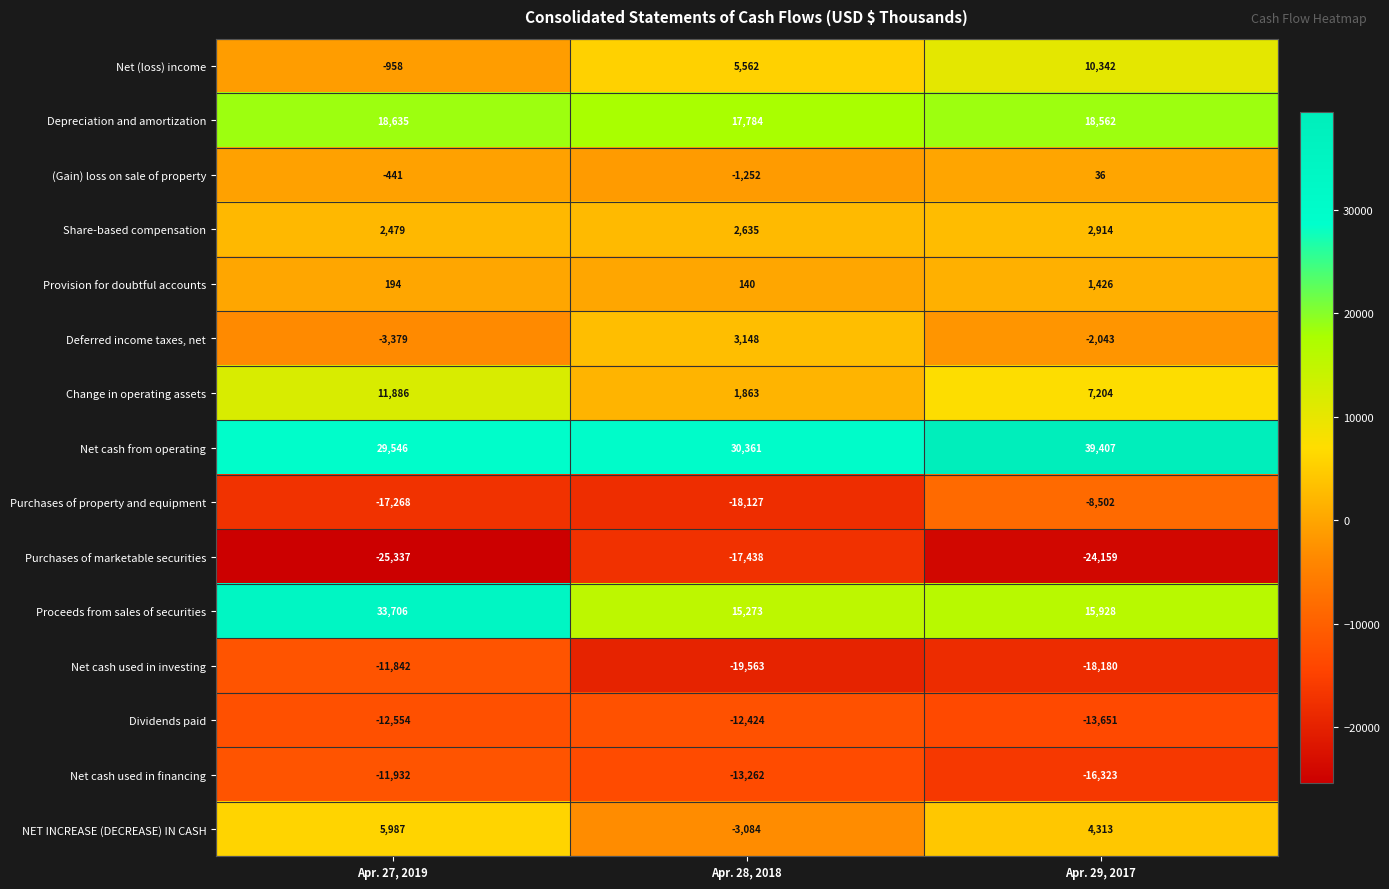

How many data points does each series have?

3